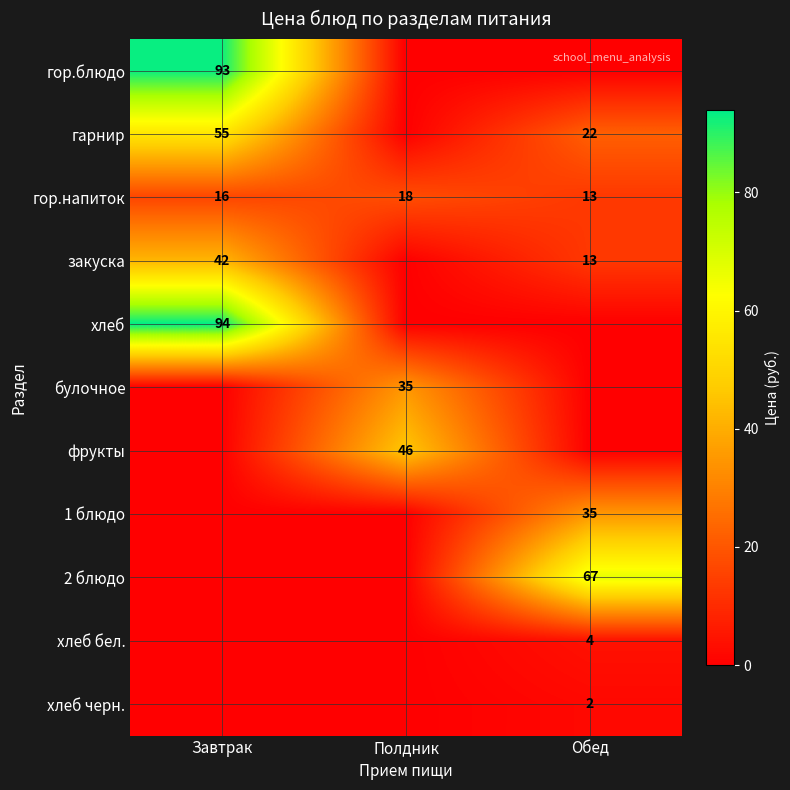

The value of гарнир at Обед is 22. True or false?

True